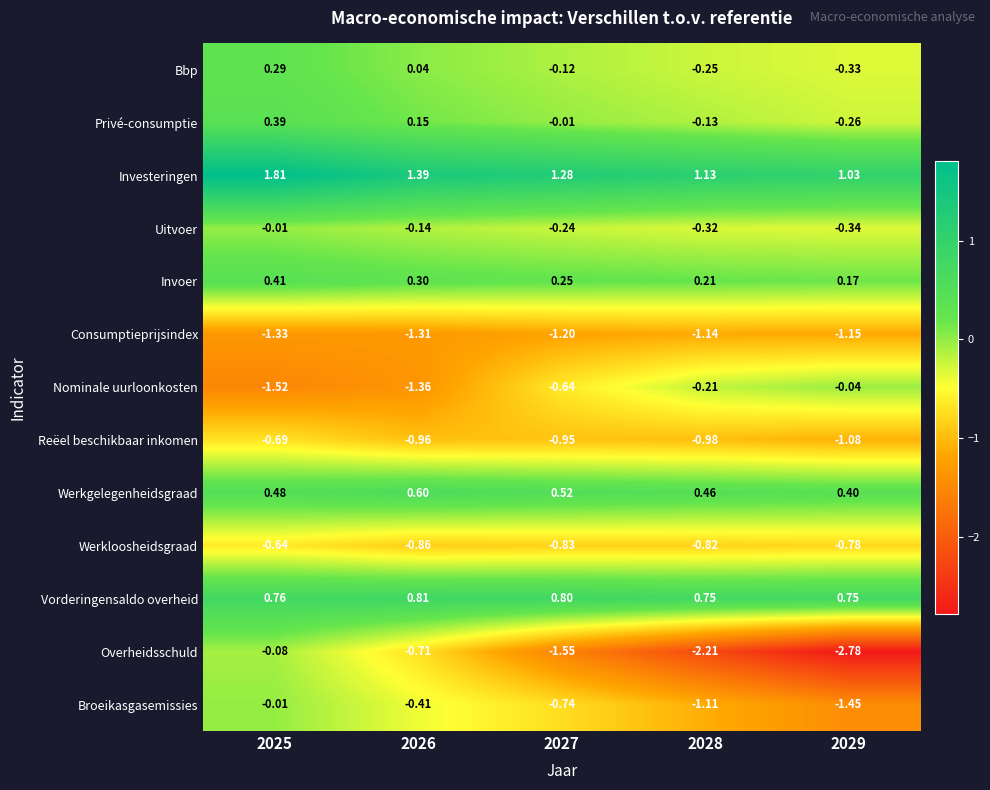

Rank the series at 2028 from highest to lowest value.

Investeringen, Vorderingensaldo overheid, Werkgelegenheidsgraad, Invoer, Privé-consumptie, Nominale uurloonkosten, Bbp, Uitvoer, Werkloosheidsgraad, Reëel beschikbaar inkomen, Broeikasgasemissies, Consumptieprijsindex, Overheidsschuld